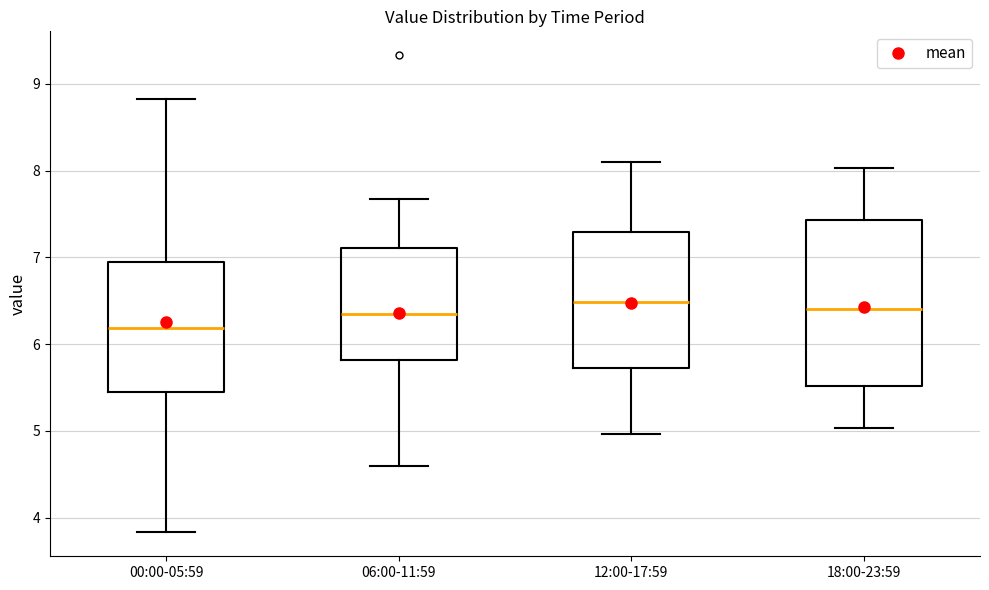

Reading left to right, read every box against the y-axis: the position of its median line, the range the box covers, and the ends of its whiskers. The values are not printed on the chart, so give them approximately, as read against the axis.

00:00-05:59: median 6.2, box 5.4 to 6.9, whiskers 3.8 to 8.8
06:00-11:59: median 6.4, box 5.8 to 7.1, whiskers 4.6 to 7.7
12:00-17:59: median 6.5, box 5.7 to 7.3, whiskers 5.0 to 8.1
18:00-23:59: median 6.4, box 5.5 to 7.4, whiskers 5.0 to 8.0